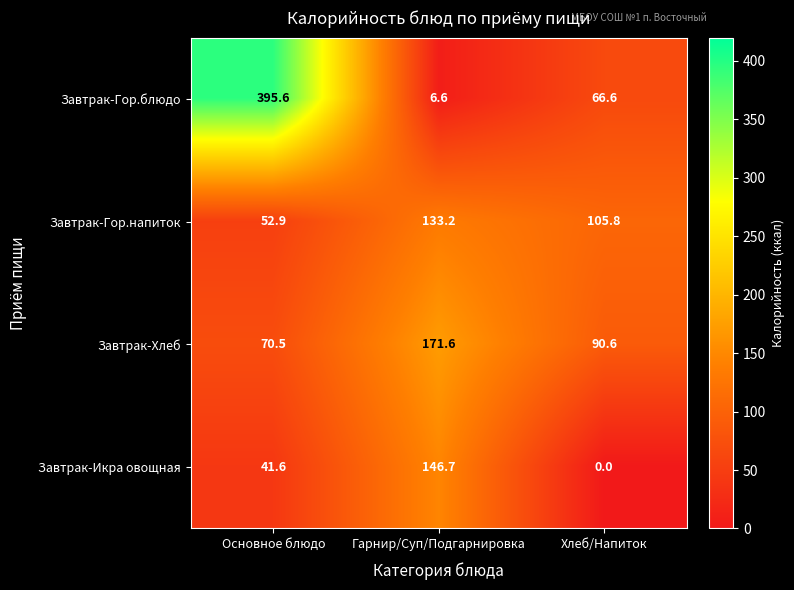

The Завтрак-Гор.напиток series shows 105.8 at Хлеб/Напиток. True or false?

True